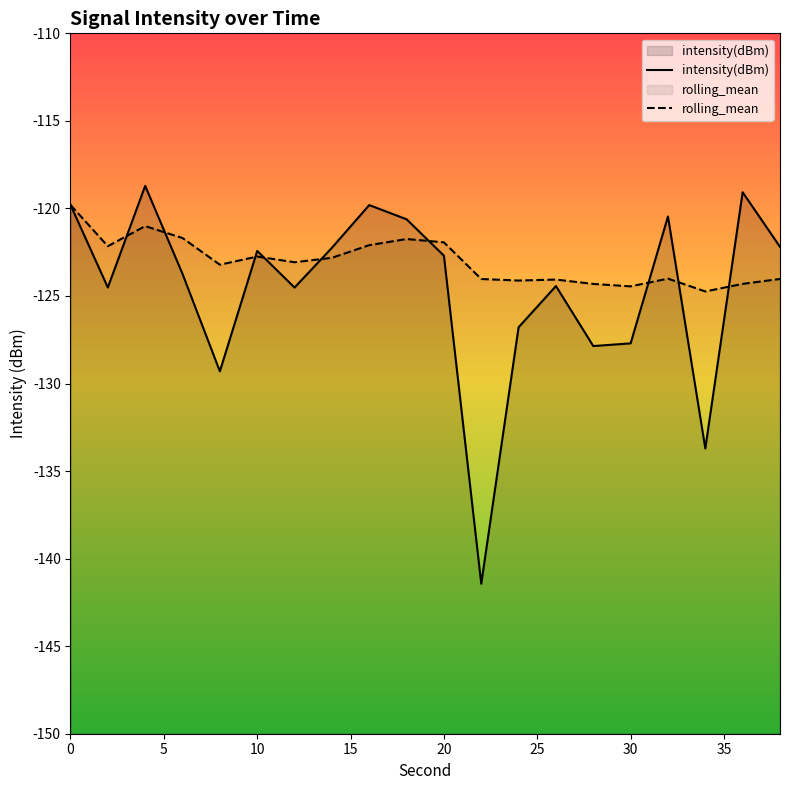

Which series ends up on top after the final intersection of rolling_mean and intensity(dBm)?

intensity(dBm)